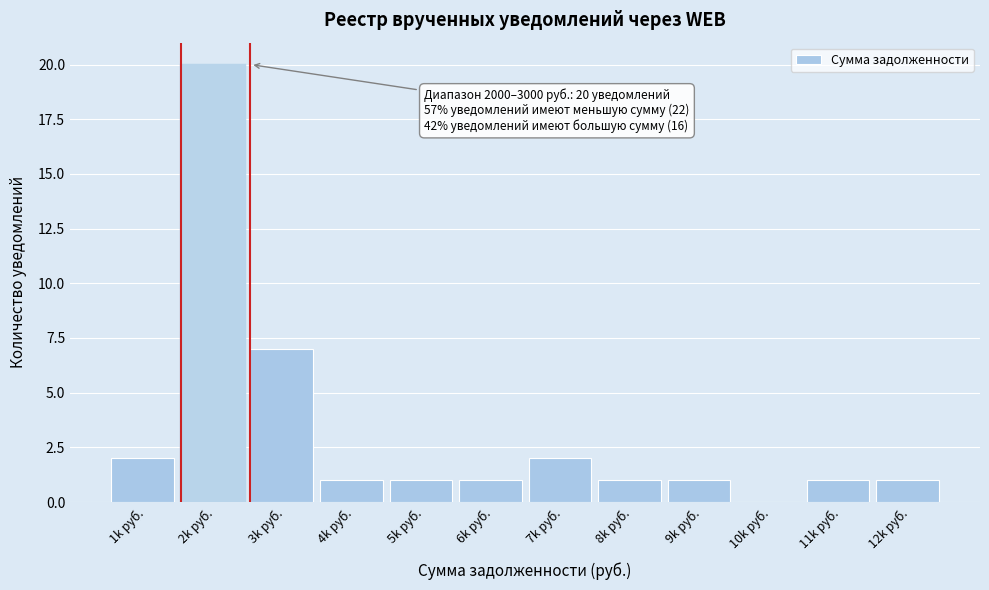

Reading left to right, what are all the values shown in this chart?

1k руб.=2	2k руб.=20	3k руб.=7	4k руб.=1	5k руб.=1	6k руб.=1	7k руб.=2	8k руб.=1	9k руб.=1	10k руб.=0	11k руб.=1	12k руб.=1